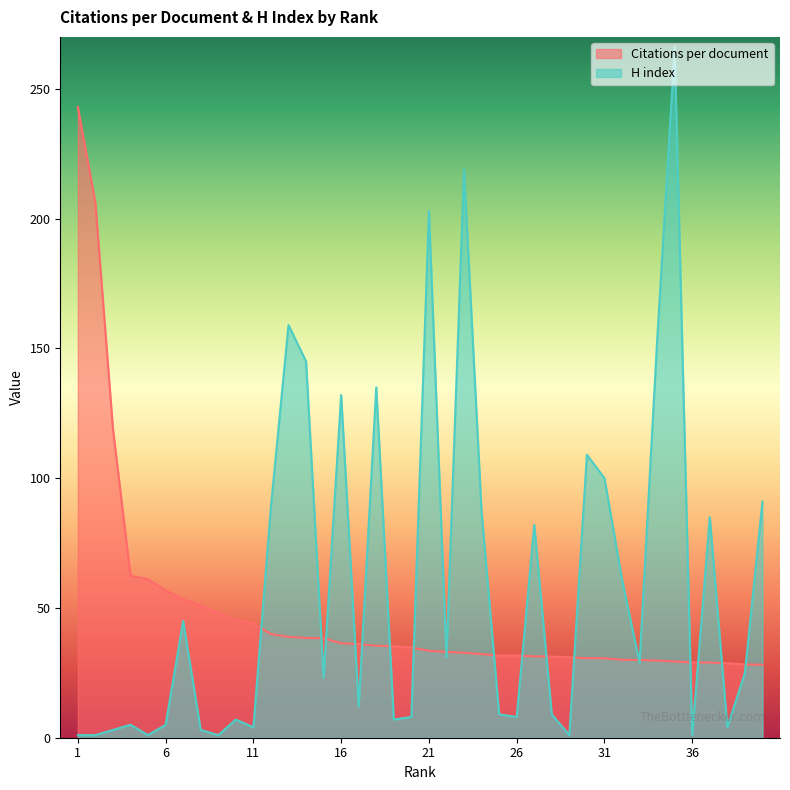

What is the value of the Citations per document point at the 27th from the left?

31.3